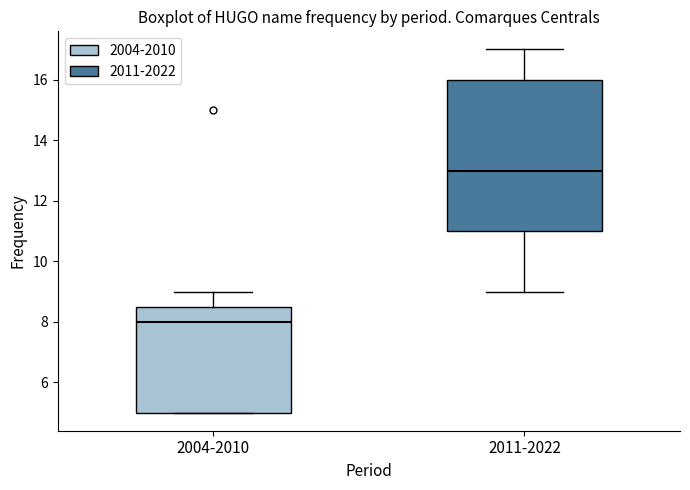

Which box is the tallest, from its lower edge to its upper edge?

2011-2022